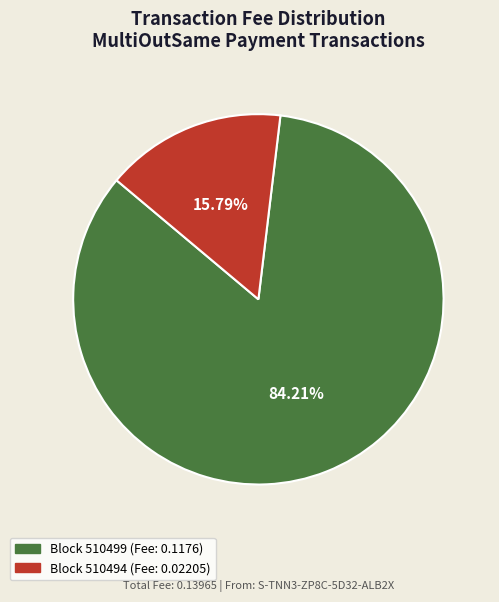

Is there any slice that represents more than half of the pie?

Yes